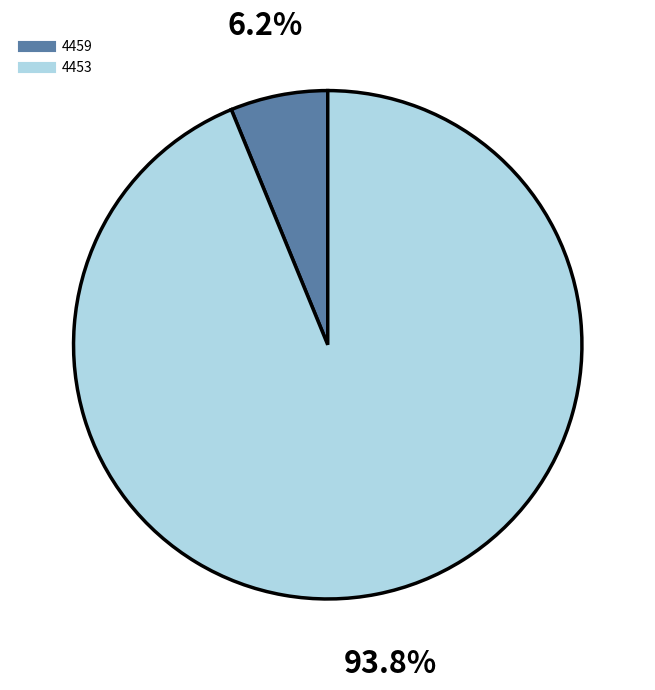

The 4459 slice represents 18% of the pie. True or false?

False